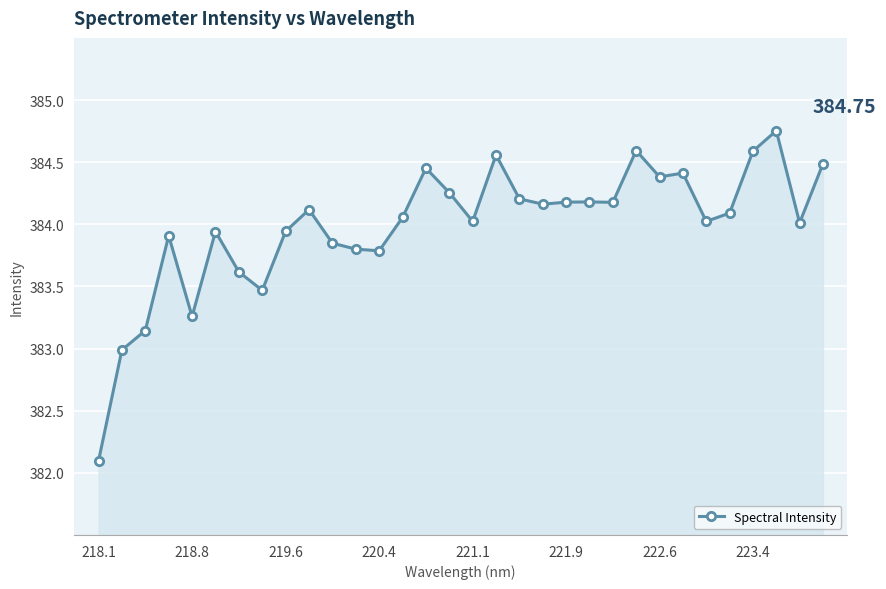

What is the difference between the maximum and minimum values?

2.7